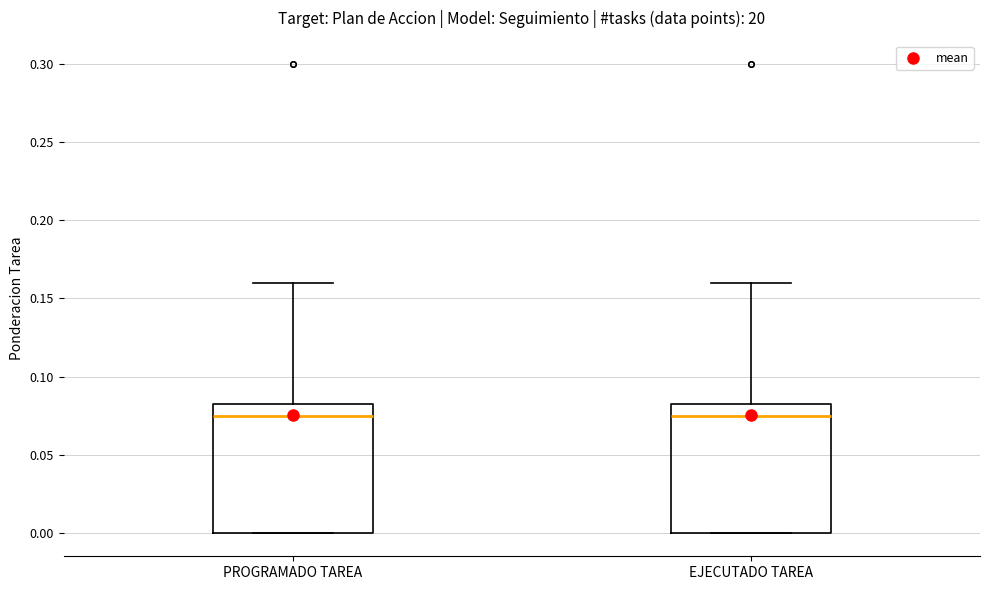

Reading left to right, transcribe this box plot: for each box, give where its median line is, the range the box spans, and where its two whiskers end, as read against the y-axis. The values are not printed on the chart, so give them approximately, as read against the axis.

PROGRAMADO TAREA: median 0.075, box 0.000 to 0.080, whiskers 0.000 to 0.160
EJECUTADO TAREA: median 0.075, box 0.000 to 0.080, whiskers 0.000 to 0.160